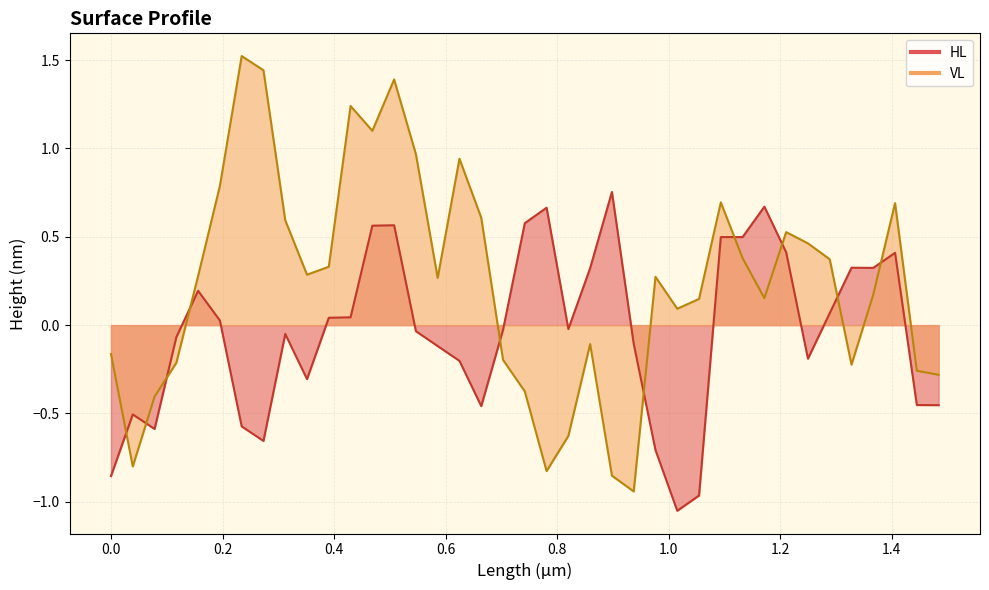

True or false: VL has more than 0 interior local peaks.

True